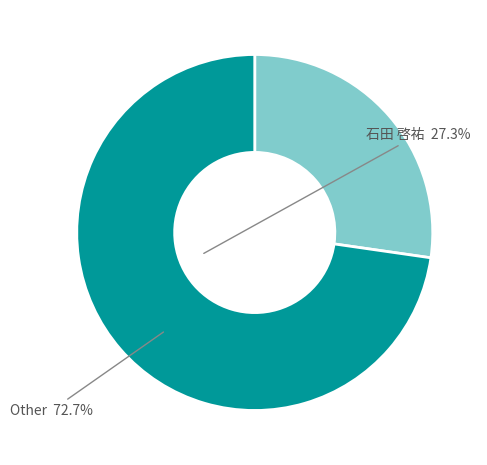

Rank the categories by value from lowest to highest.

石田 啓祐, Other